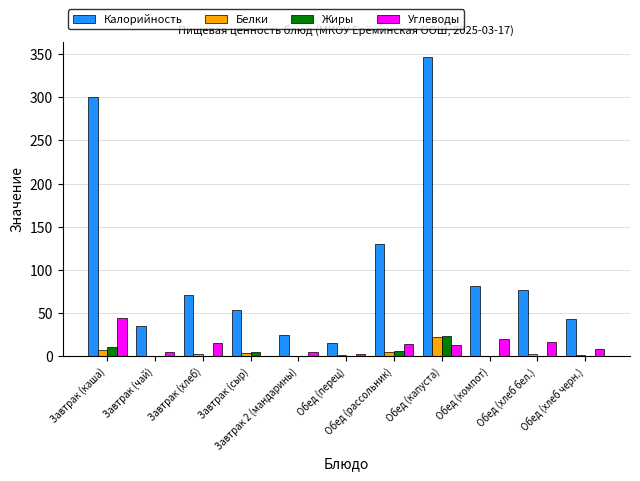

At which label does Углеводы first exceed 13?

Завтрак (каша)